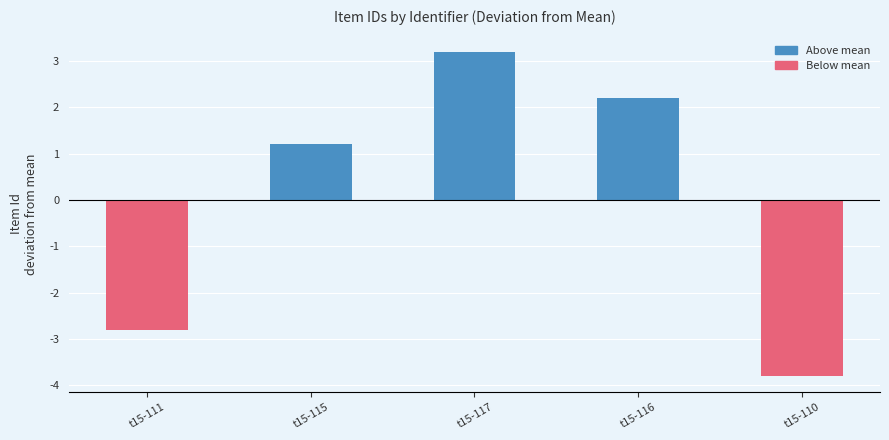

What is the change in value from t15-116 to t15-110?

-6.0